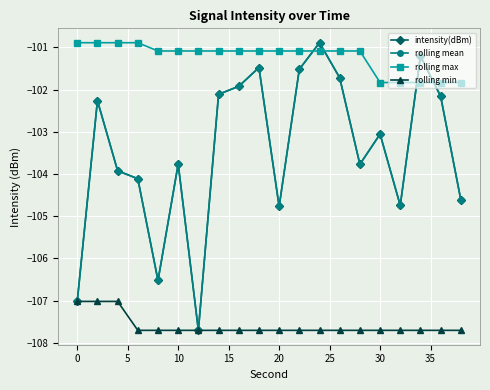

Reading left to right, transcribe all the data shown in this chart.

intensity(dBm): -107.0	-102.3	-103.9	-104.1	-106.5	-103.8	-107.7	-102.1	-101.9	-101.5	-104.8	-101.5	-100.9	-101.7	-103.8	-103.1	-104.7	-101.2	-102.2	-104.6
rolling mean: -107.0	-102.3	-103.9	-104.1	-106.5	-103.8	-107.7	-102.1	-101.9	-101.5	-104.8	-101.5	-100.9	-101.7	-103.8	-103.1	-104.7	-101.2	-102.2	-104.6
rolling max: -100.9	-100.9	-100.9	-100.9	-101.1	-101.1	-101.1	-101.1	-101.1	-101.1	-101.1	-101.1	-101.1	-101.1	-101.1	-101.8	-101.8	-101.8	-101.8	-101.8
rolling min: -107.0	-107.0	-107.0	-107.7	-107.7	-107.7	-107.7	-107.7	-107.7	-107.7	-107.7	-107.7	-107.7	-107.7	-107.7	-107.7	-107.7	-107.7	-107.7	-107.7